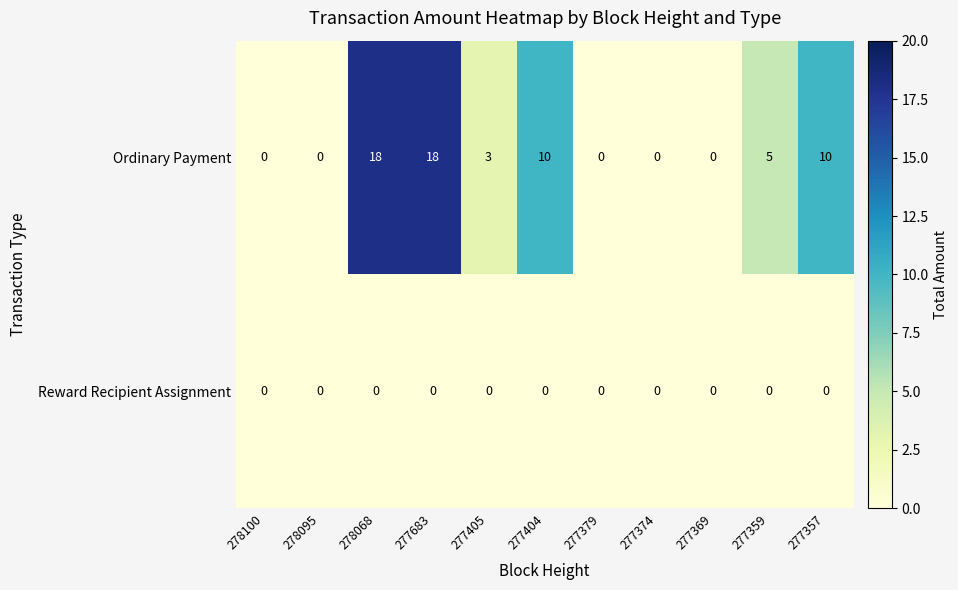

Reading left to right, transcribe all the data shown in this chart.

Ordinary Payment: 278100=0	278095=0	278068=18	277683=18	277405=3	277404=10	277379=0	277374=0	277369=0	277359=5	277357=10
Reward Recipient Assignment: 278100=0	278095=0	278068=0	277683=0	277405=0	277404=0	277379=0	277374=0	277369=0	277359=0	277357=0